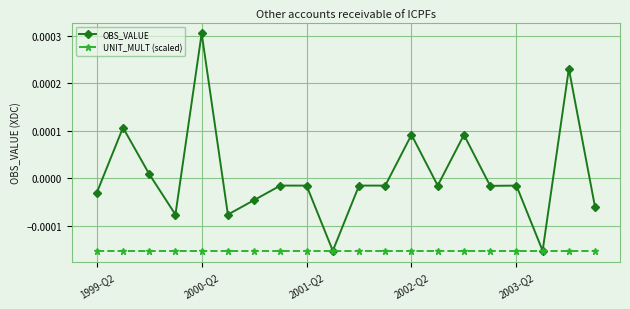

True or false: OBS_VALUE has more than 2 points higher than both neighbors.

True